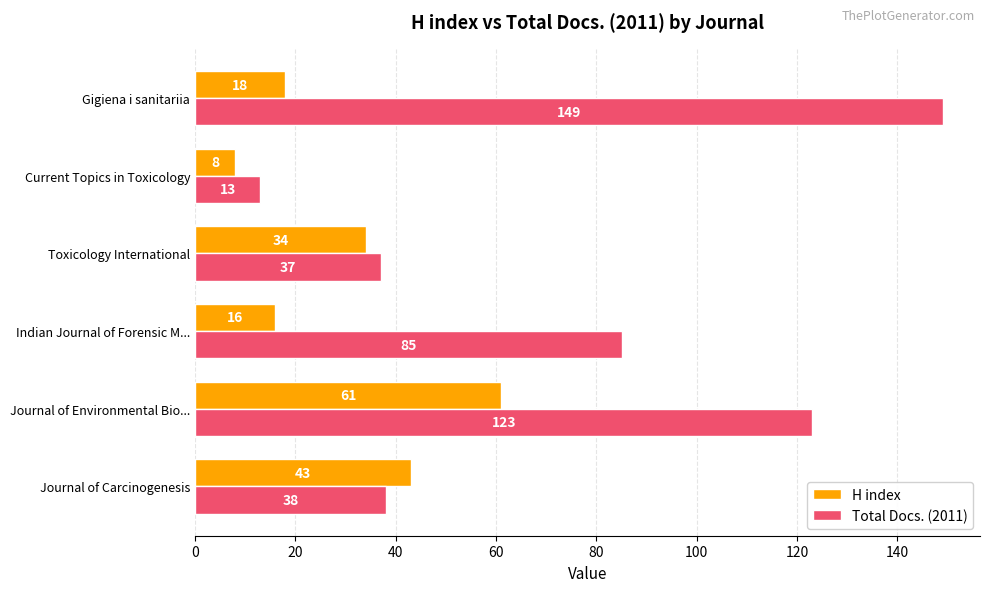

What is the maximum value shown in the chart?

149